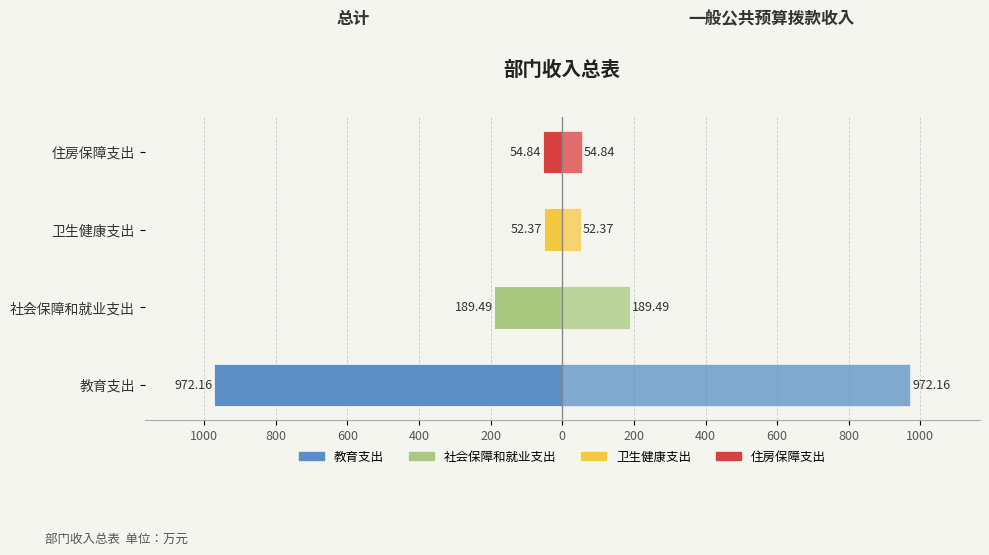

The value of 一般公共预算拨款收入 at 住房保障支出 is 94.2. True or false?

False